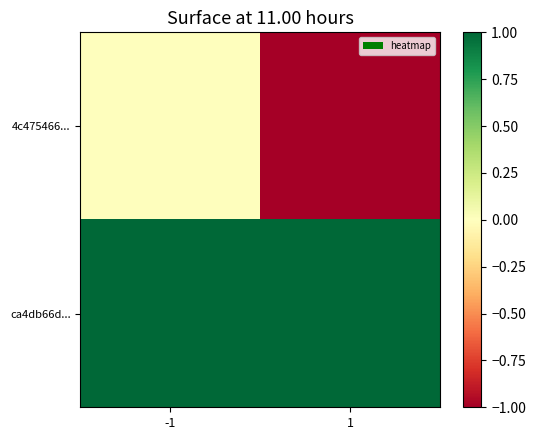

Which series has the largest range (max minus min)?

4c475466...